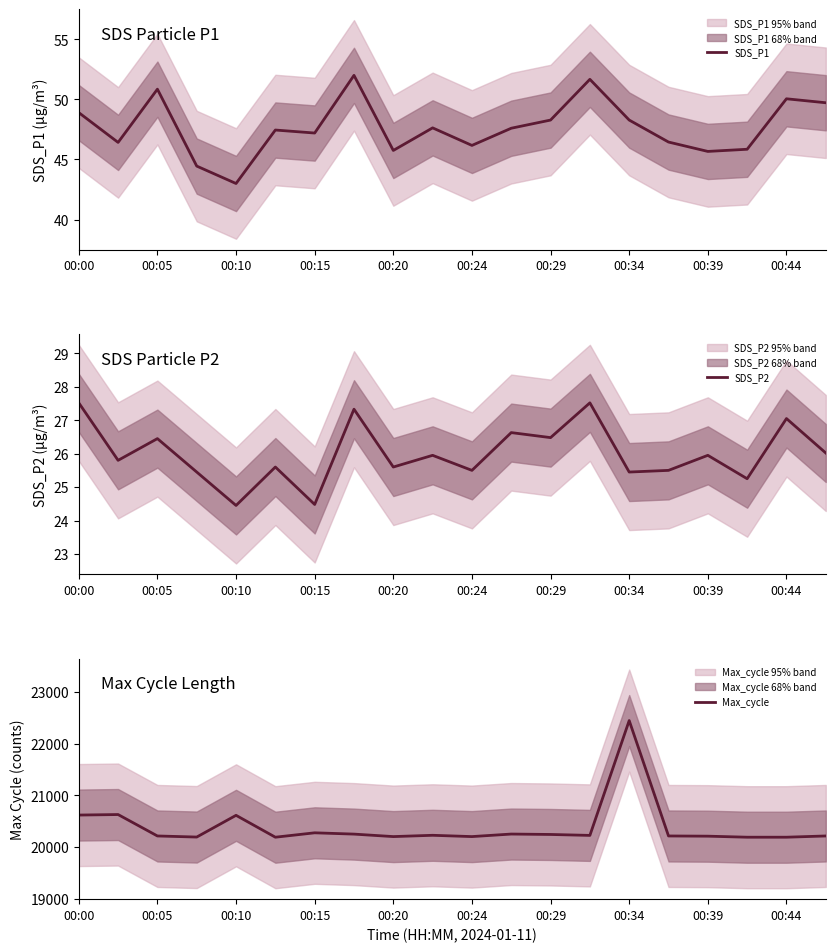

What is the lowest value of the SDS_P1 series?

43.0